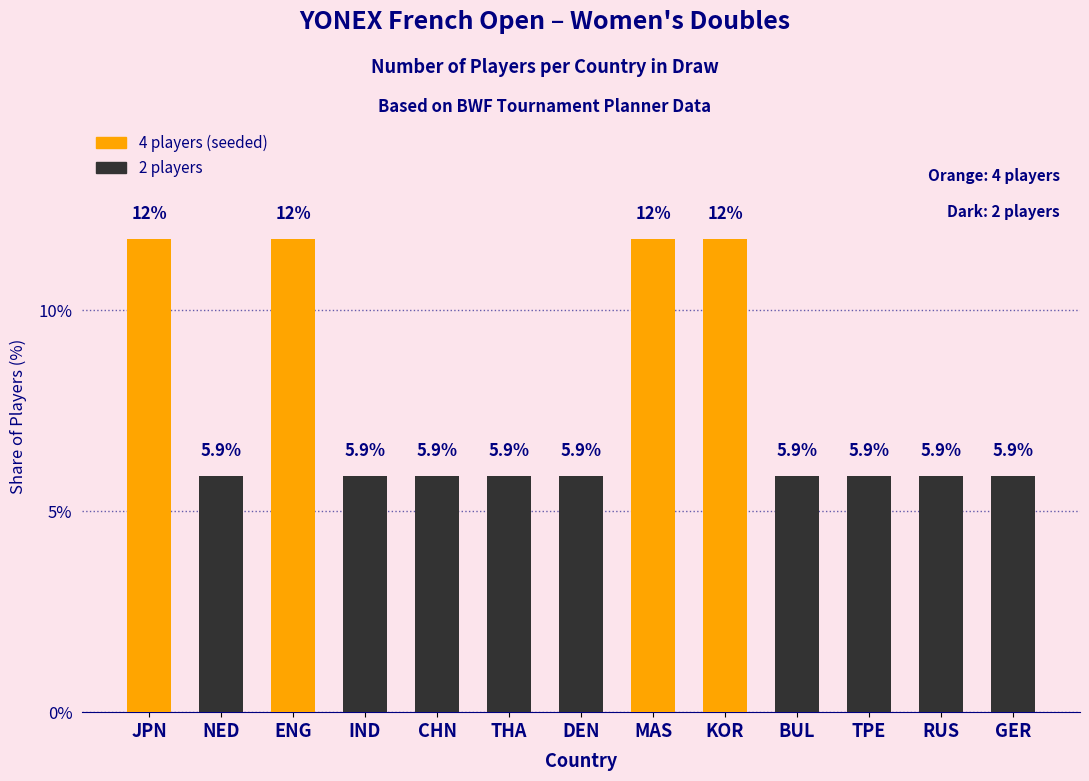

How many bars are there in total?

13